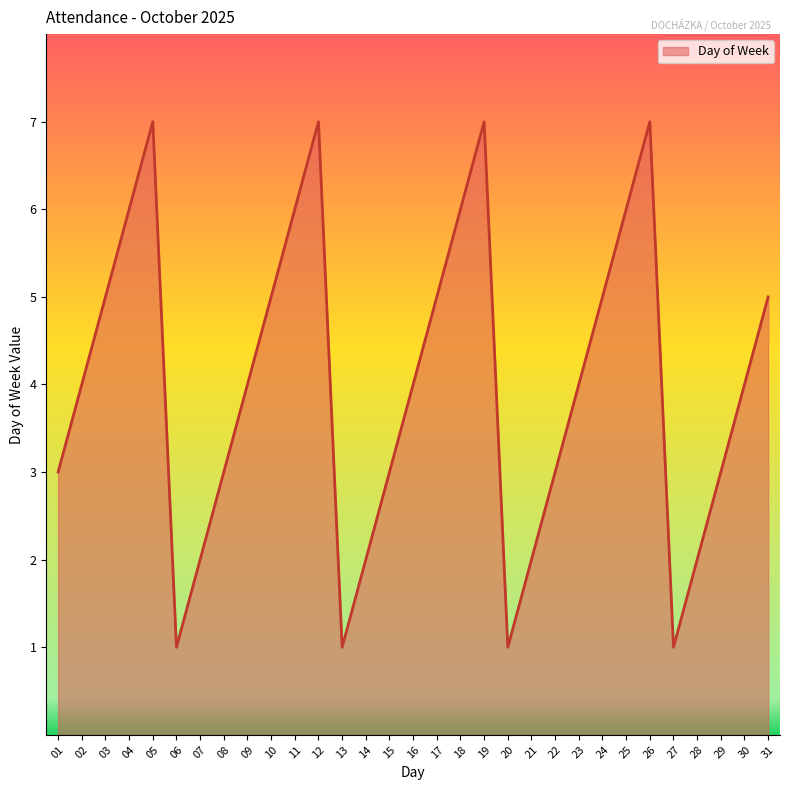

What is the difference between the maximum and second lowest values?

6